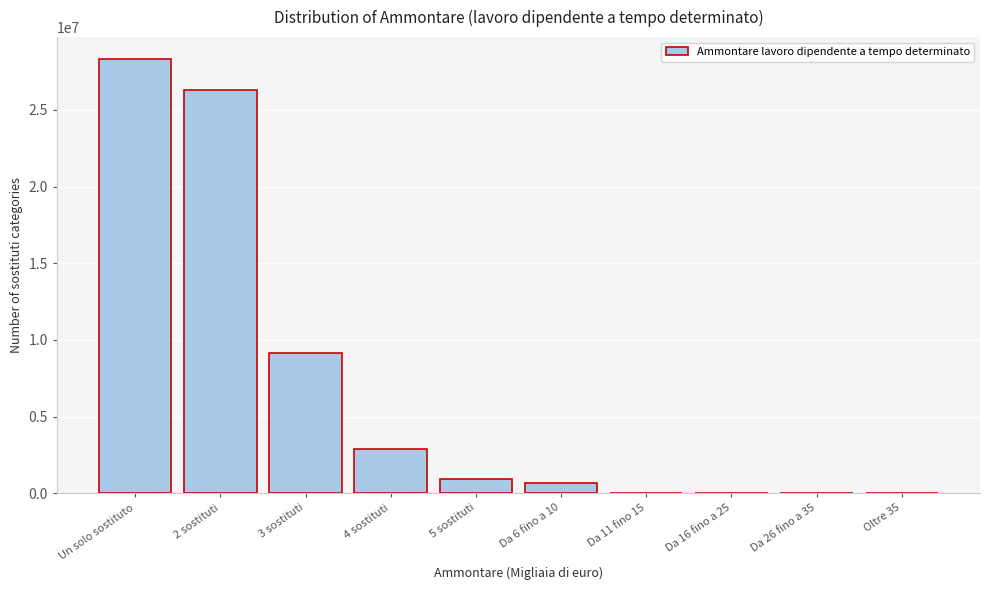

What is the sum of all values?

68332258